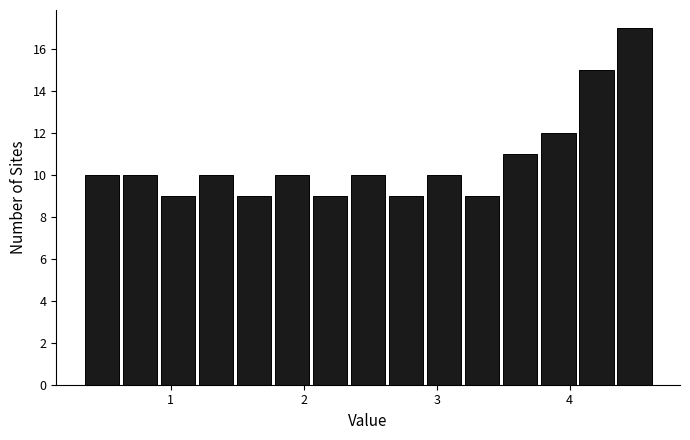

Read against the x-axis, roughly where is the centre of the tallest bar?

4.5